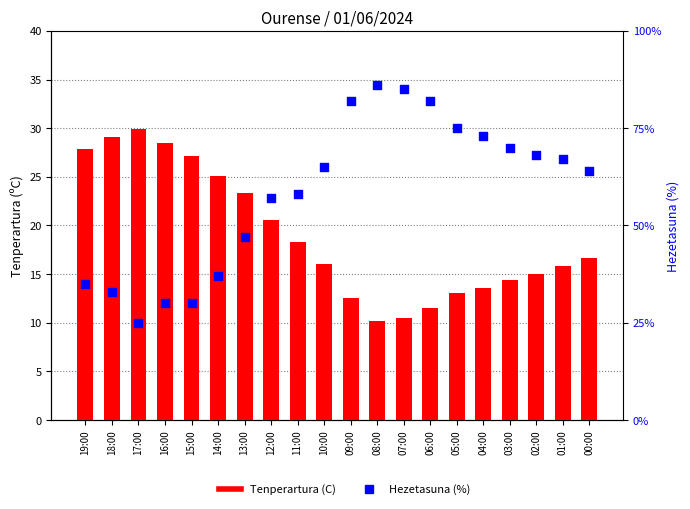

Which series contains the lowest Y value?

Tenperartura (C)